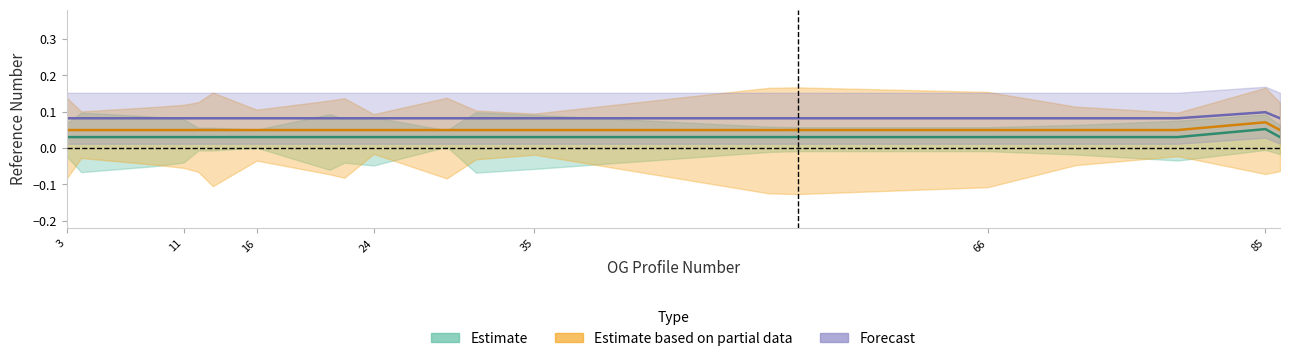

True or false: Estimate and Forecast intersect in this chart.

False